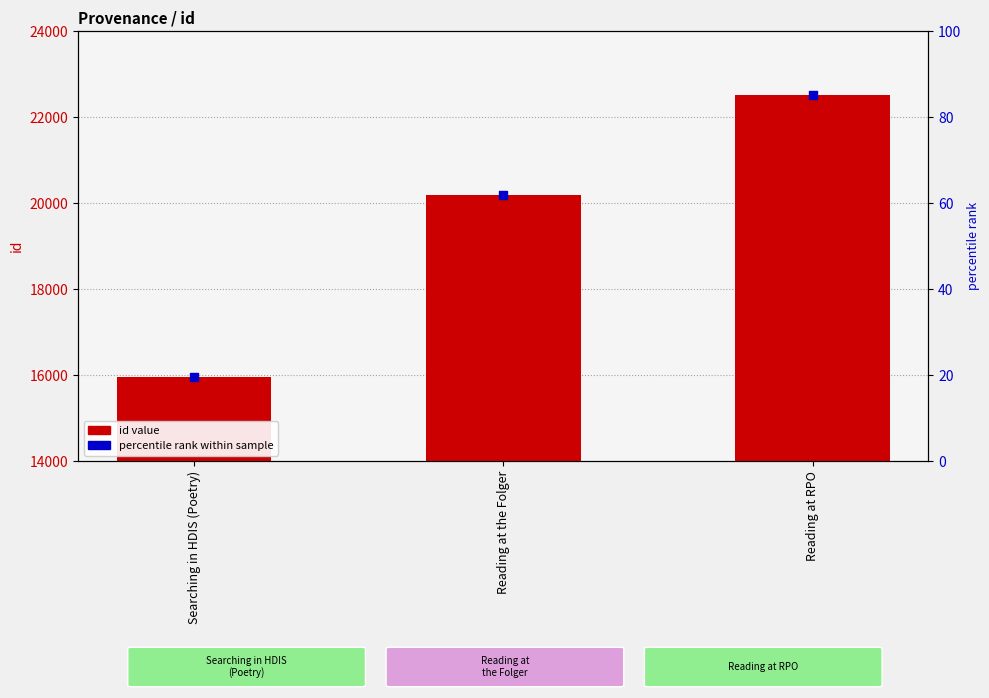

At how many categories does at least one series exceed 16761?

2